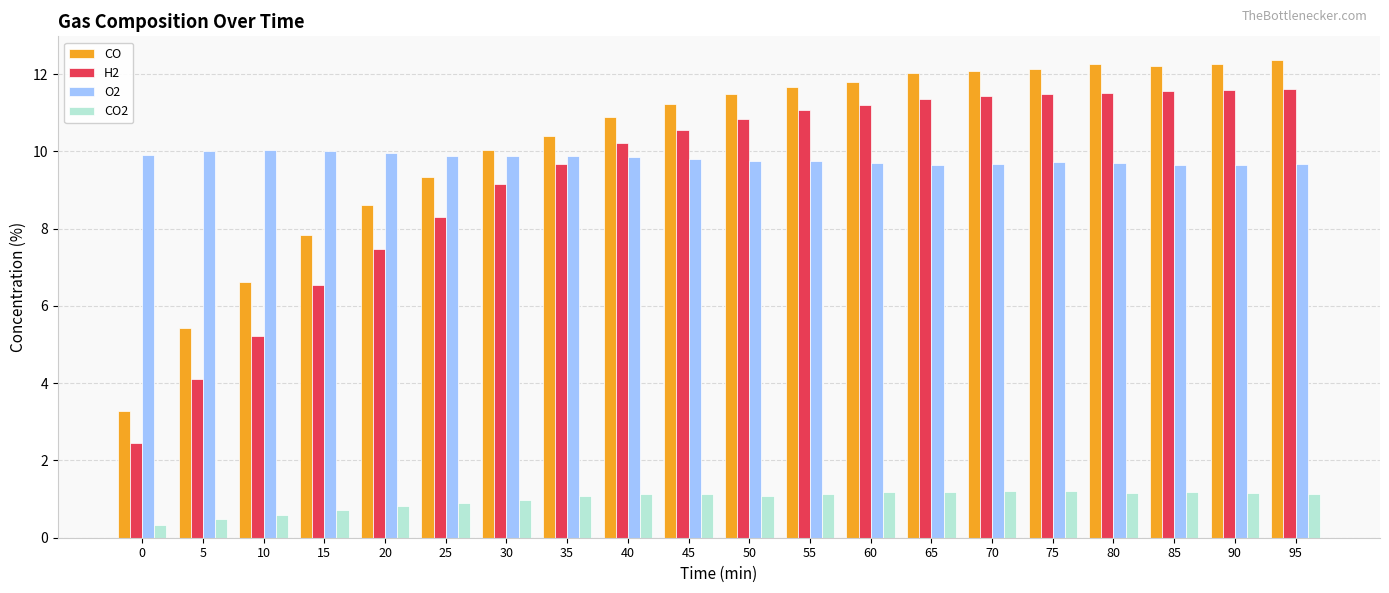

The CO2 series shows 2.1 at 85. True or false?

False